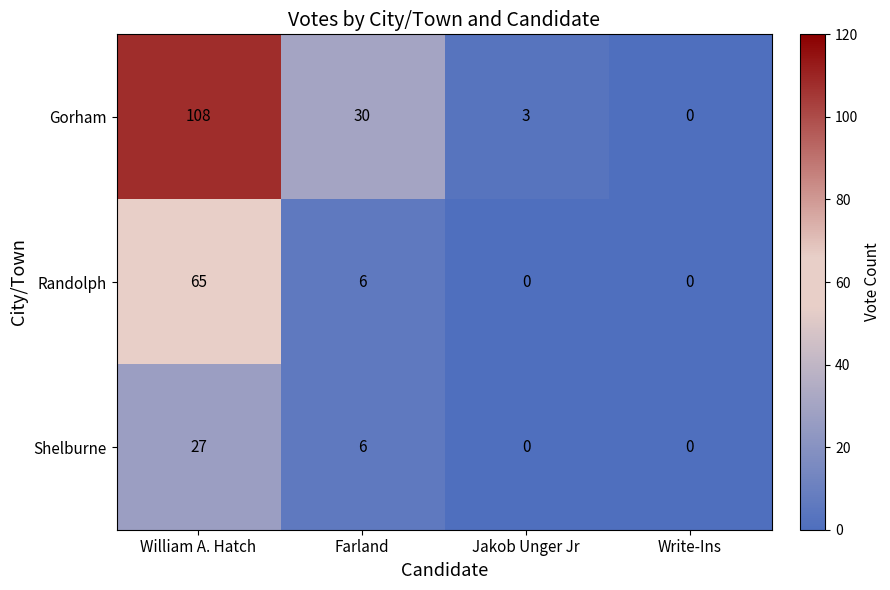

True or false: Randolph has a value of 6 at Farland.

True